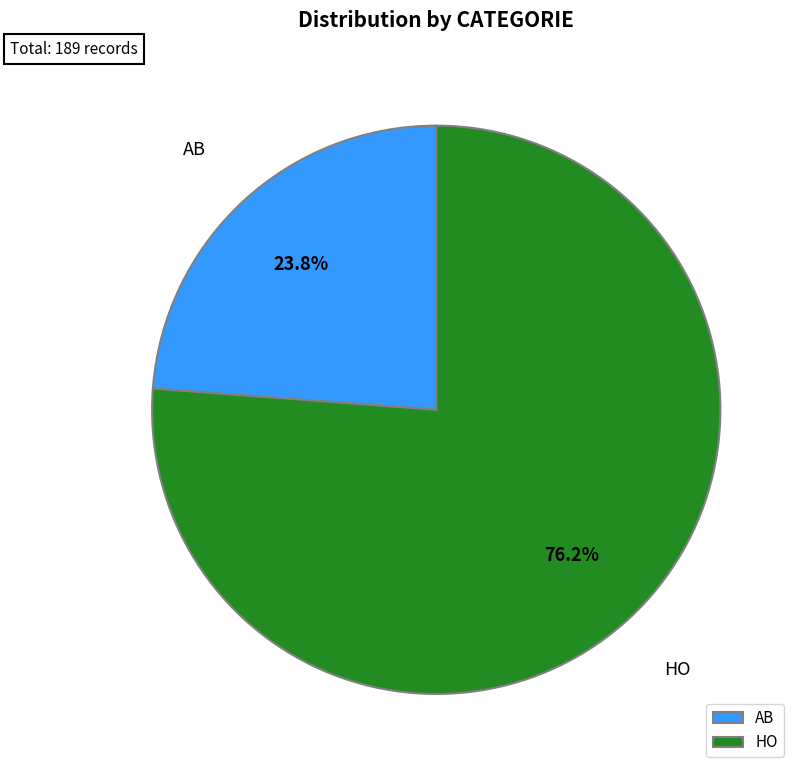

Is there a majority slice in this chart?

Yes